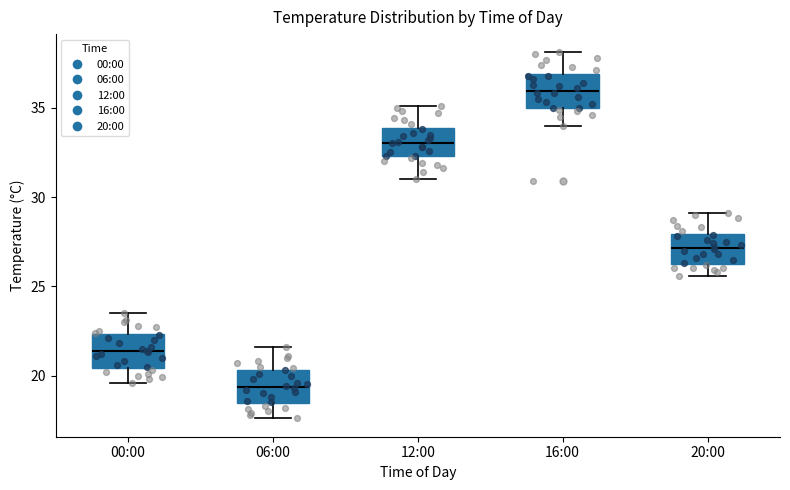

Where does the upper whisker of the box for 16:00 end on the y-axis? The values are not printed on the chart, so give them approximately, as read against the axis.

38.0